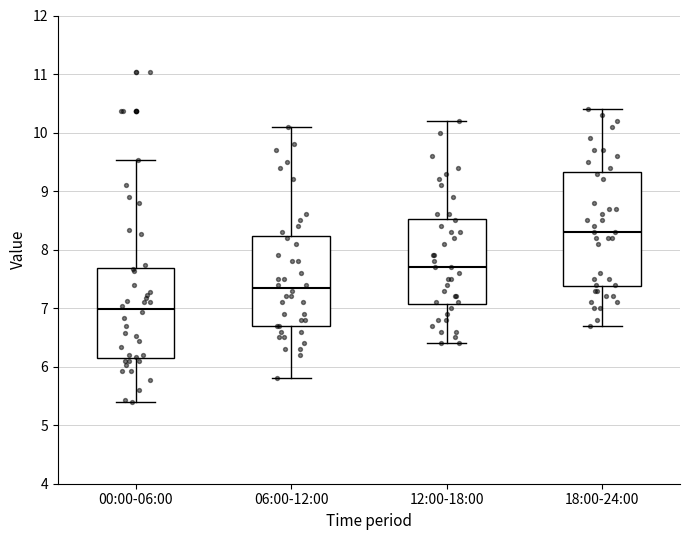

Which box has the lowest median line?

00:00-06:00